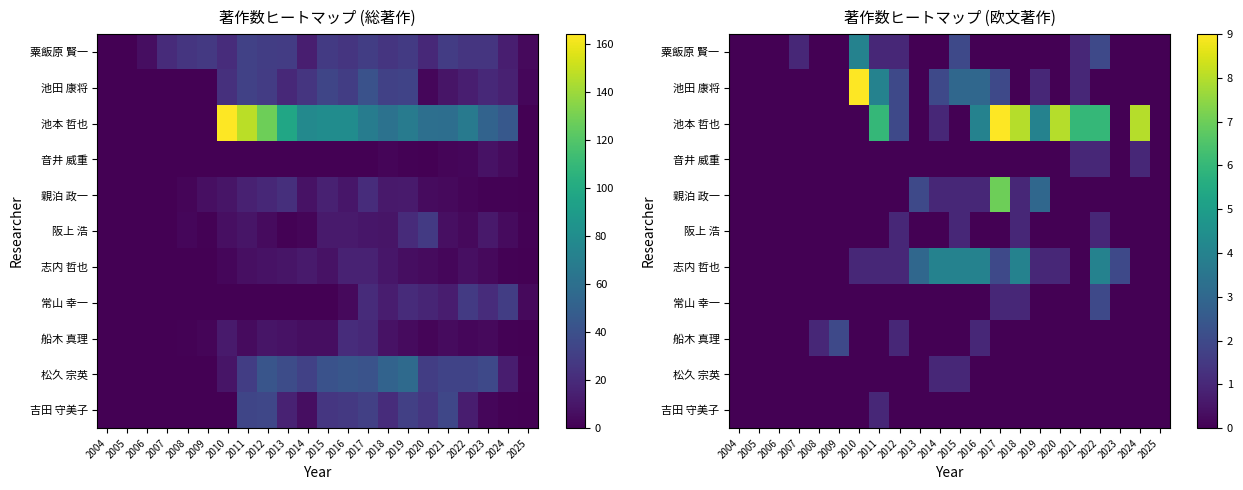

Between 2006 and 2022, which is larger?

2022